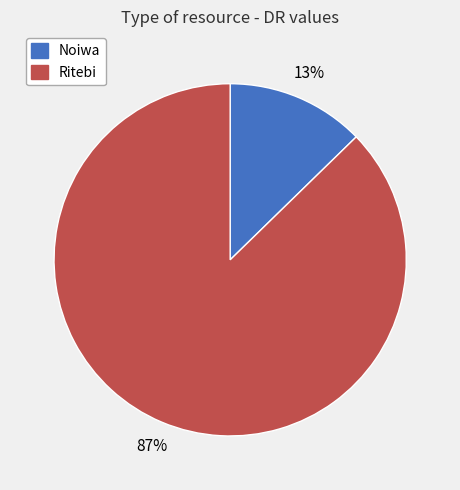

To the nearest percent, what is the combined percentage of Noiwa and Ritebi?

100%